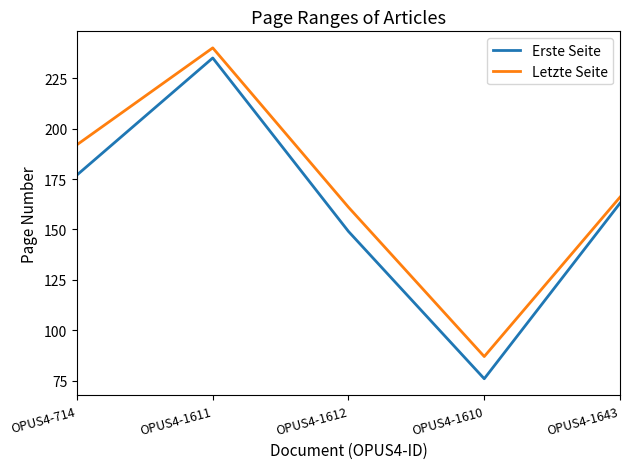

What is the sum of the Erste Seite values at OPUS4-714 and OPUS4-1643?

340